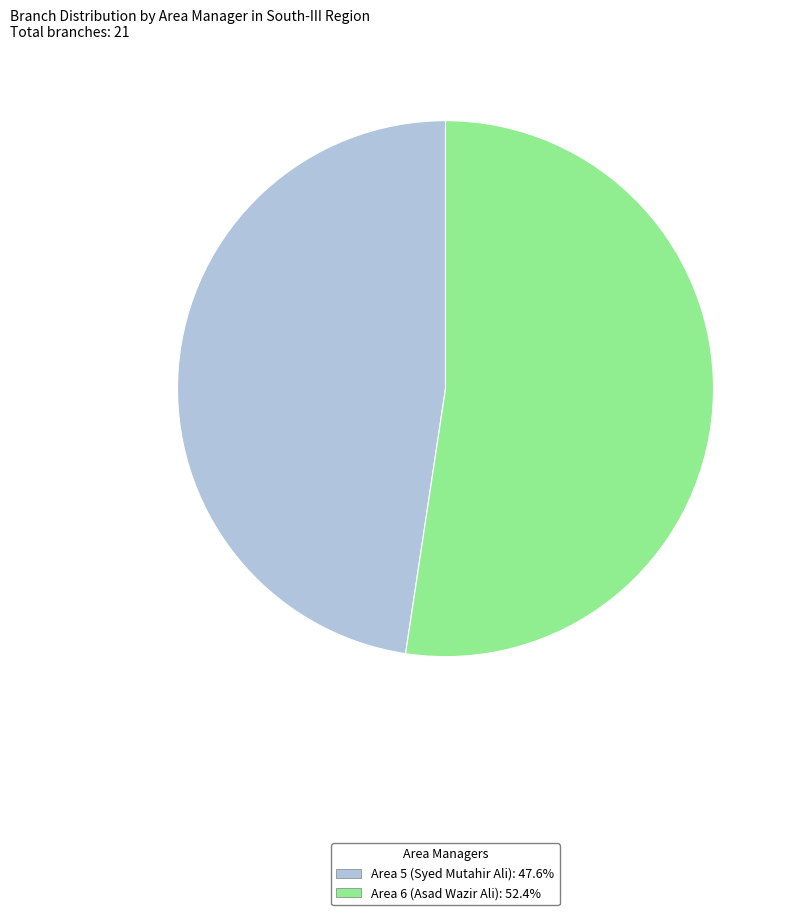

Which category has the biggest portion of the pie?

Area 6 (Asad Wazir Ali)